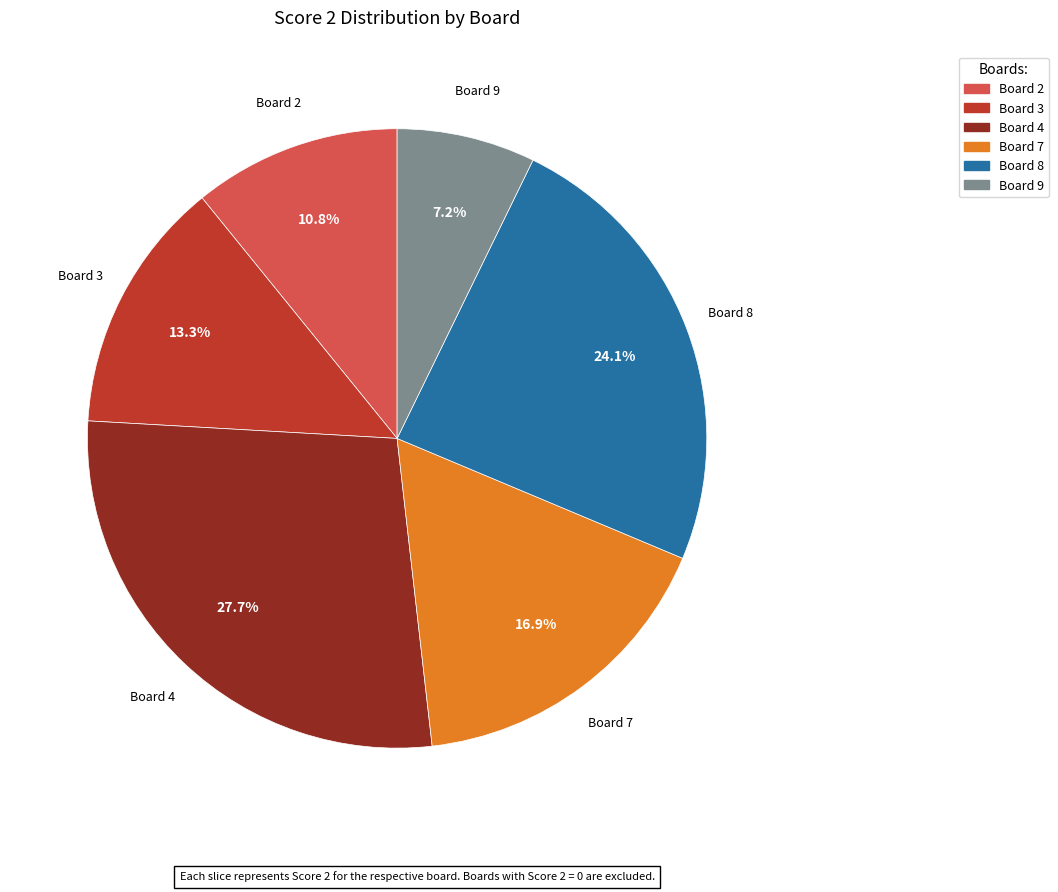

Is there any slice that represents more than half of the pie?

No